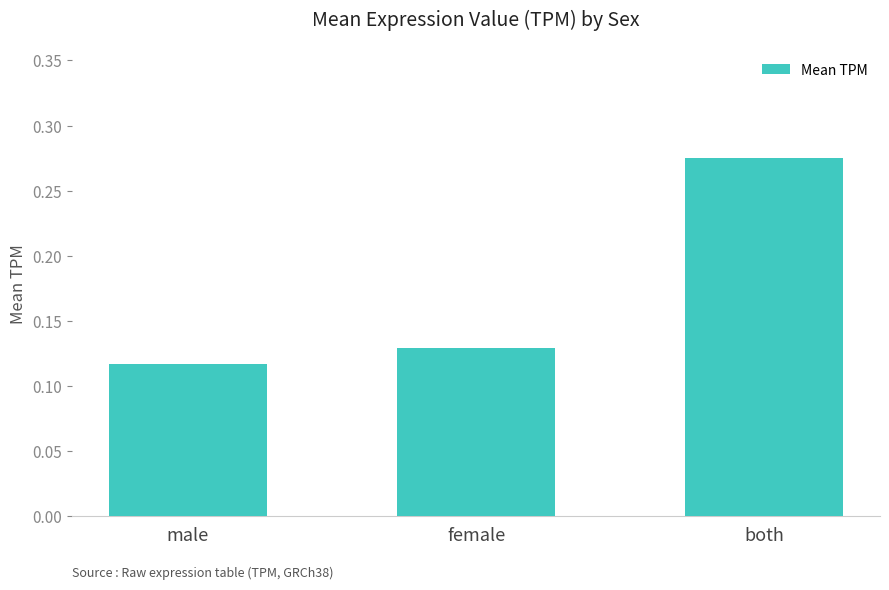

Which category has the highest value across all series?

both